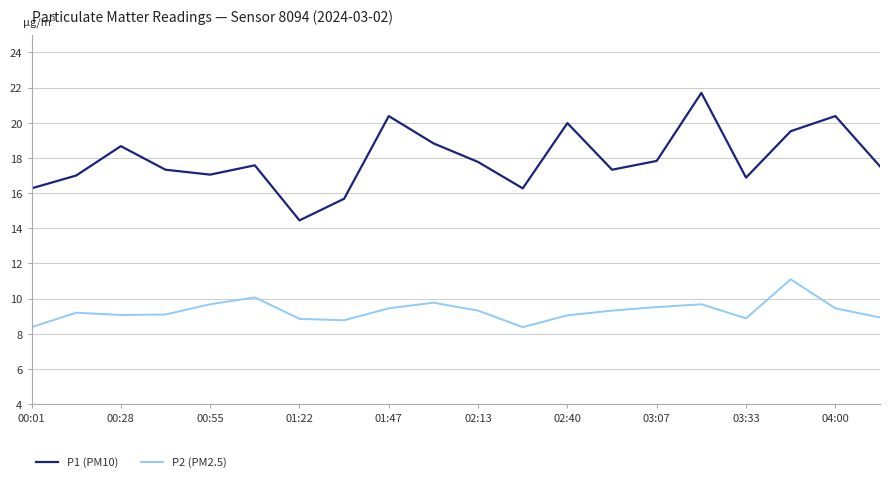

What is the greatest value displayed?

21.7